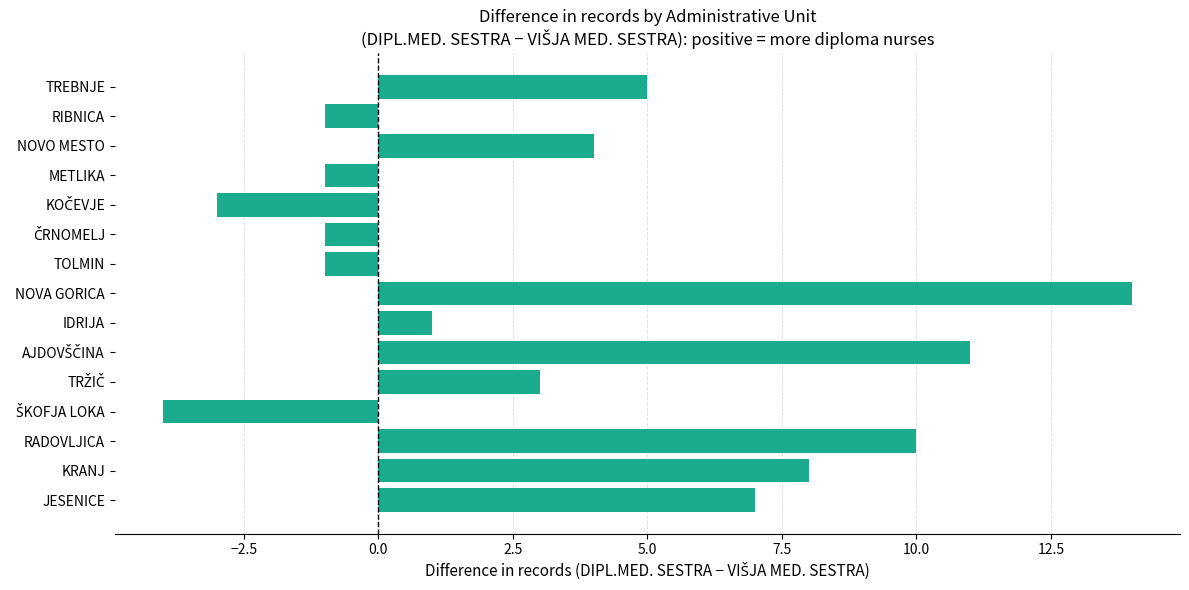

What is the maximum value shown in the chart?

14